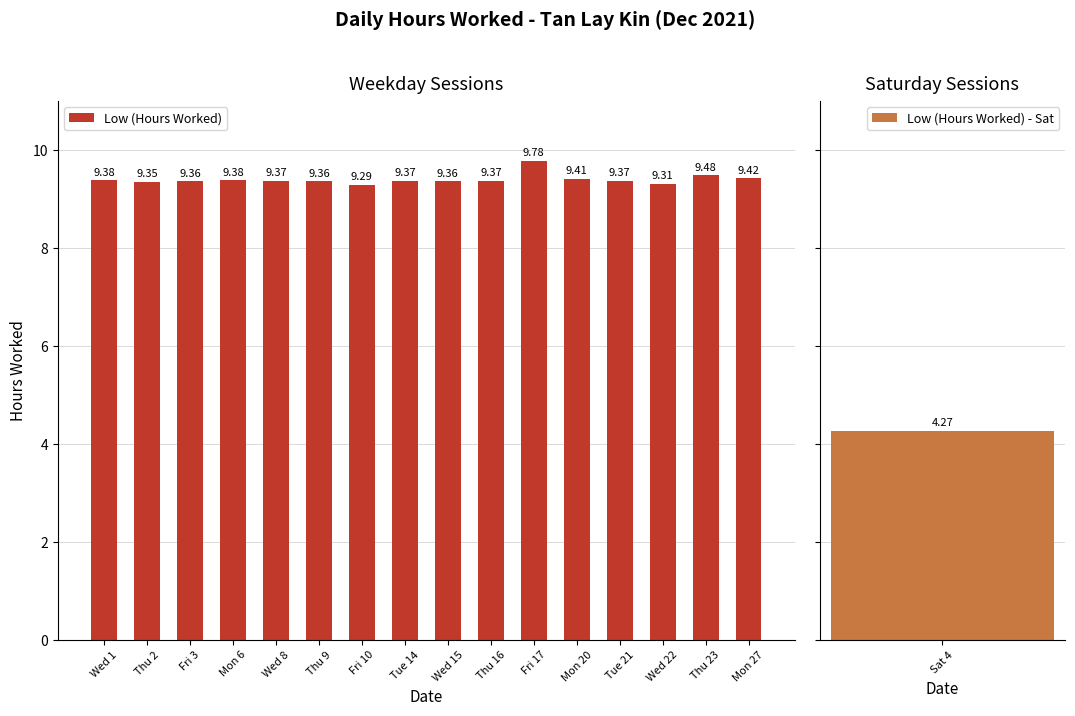

What is the ratio of the value at Wed 15 to the value at Wed 1?

1.0